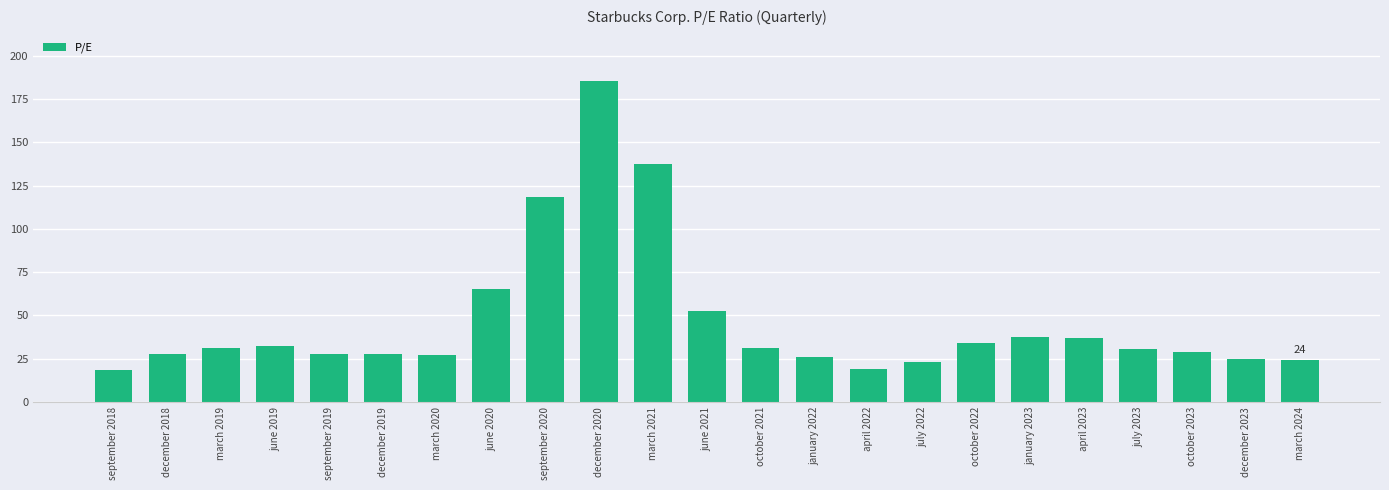

Where does the data first go above 30?

march 2019